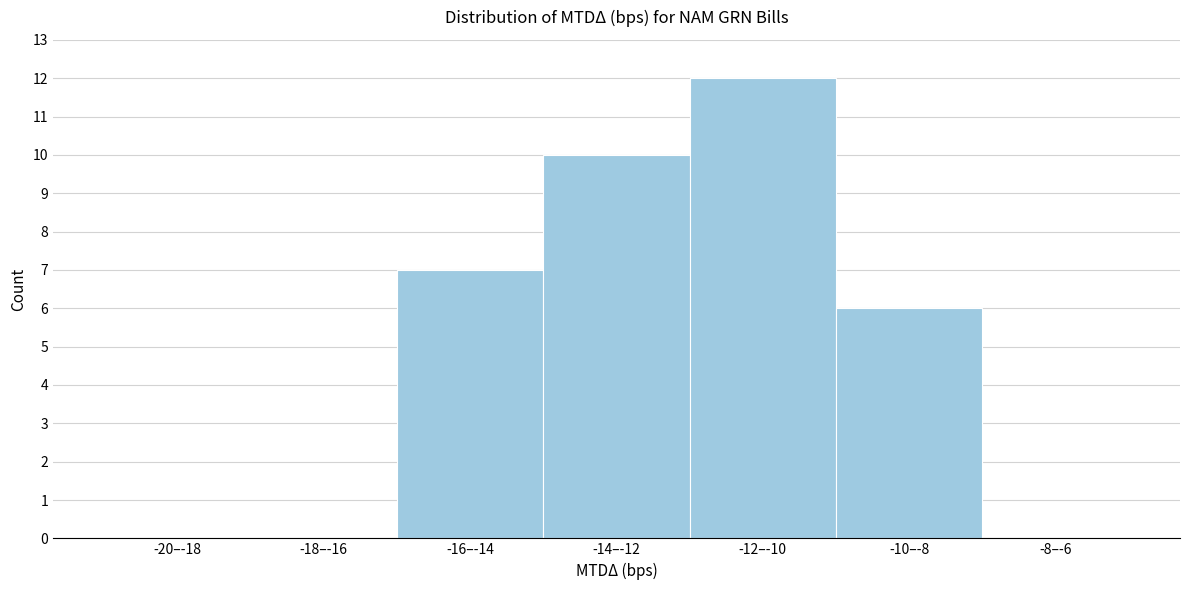

Reading right to left, extract all data points from this chart.

-8–-6=0	-10–-8=6	-12–-10=12	-14–-12=10	-16–-14=7	-18–-16=0	-20–-18=0